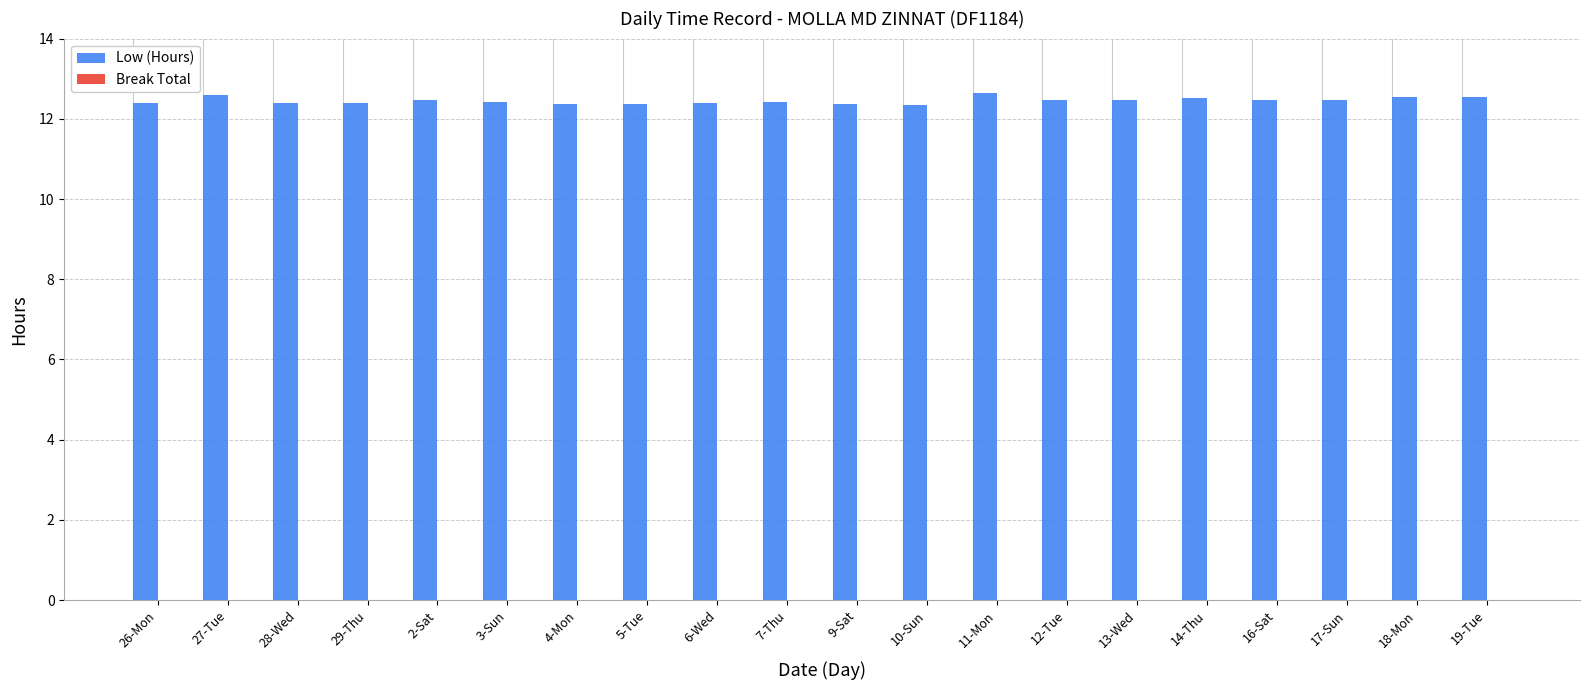

What position from the right is 16-Sat?

4